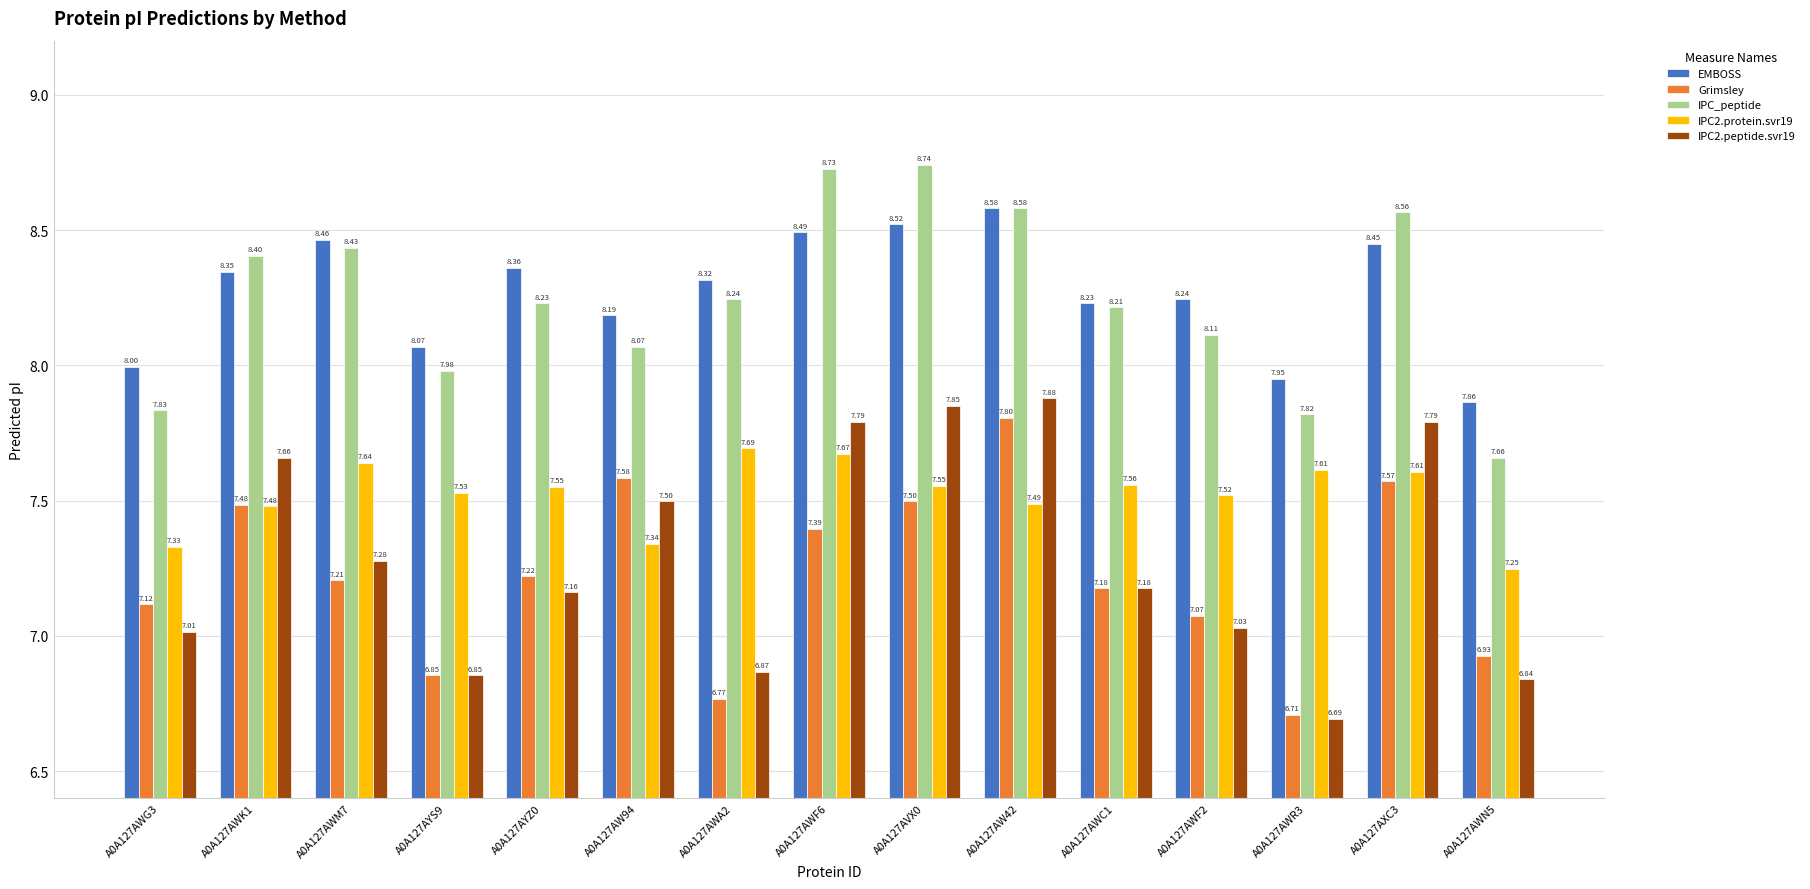

Is it true that IPC2.protein.svr19 equals 7.6 at A0A127AXC3?

True